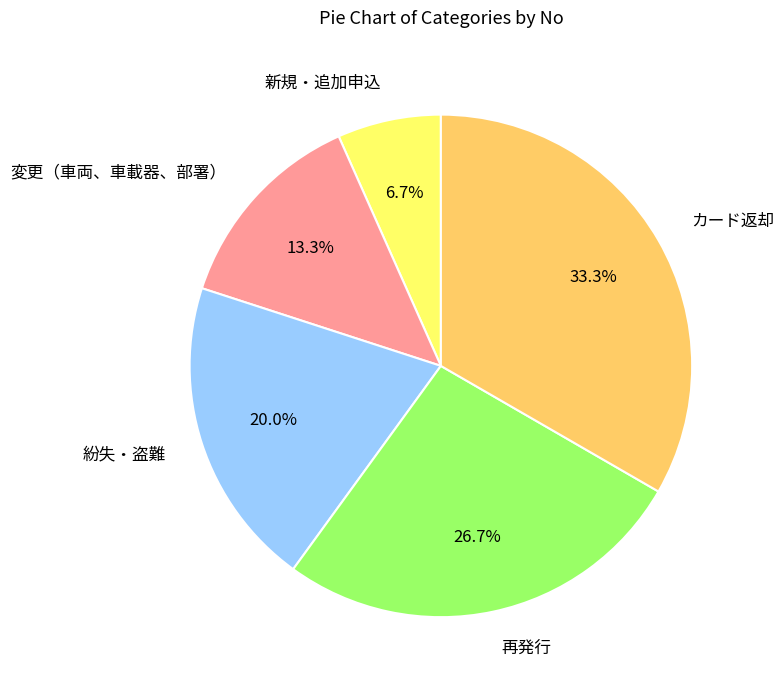

Is it true that 変更（車両、車載器、部署） is 23% of the pie?

False